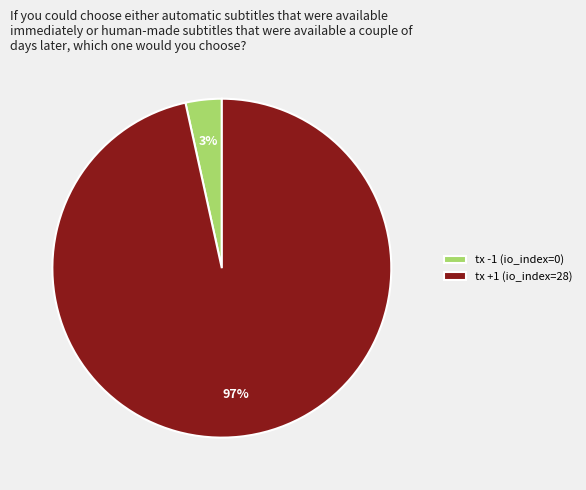

Does tx -1 (io_index=0) represent more than half of the total?

No